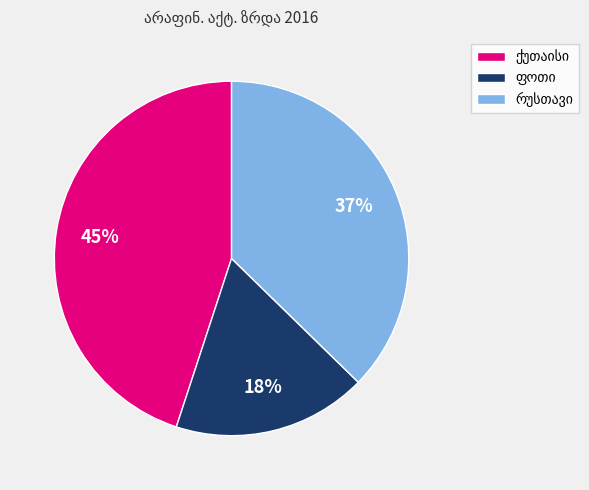

To the nearest percent, what is the average slice percentage?

33%